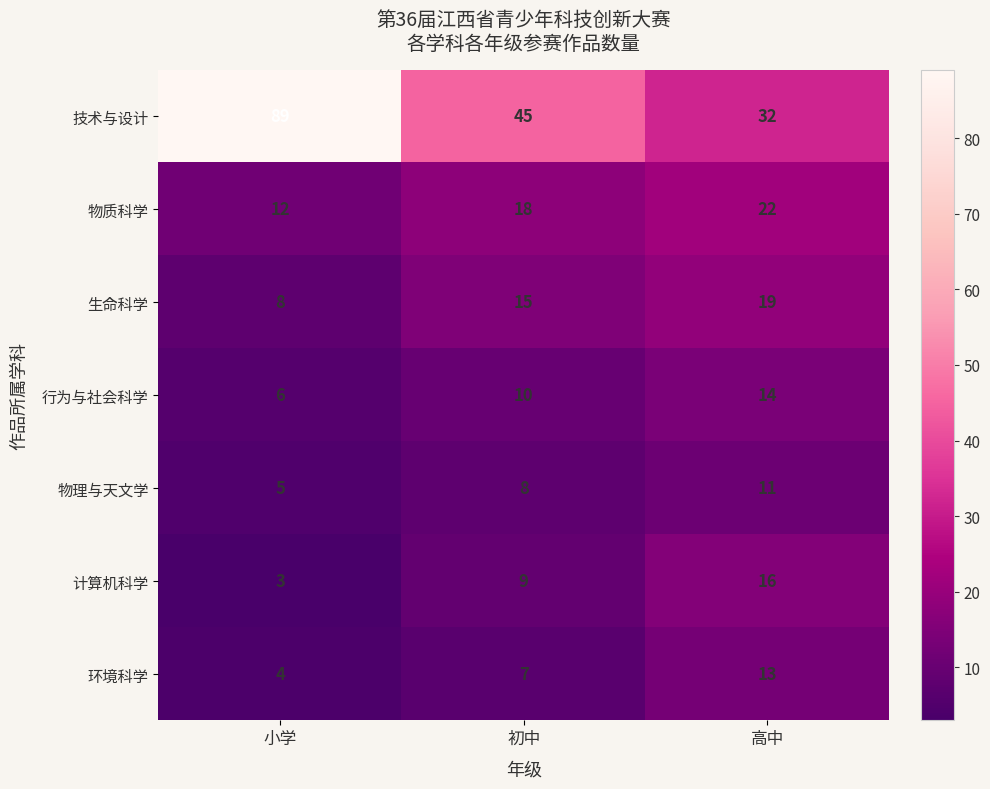

Reading left to right, list all the values displayed in this chart.

技术与设计: 89	45	32
物质科学: 12	18	22
生命科学: 8	15	19
行为与社会科学: 6	10	14
物理与天文学: 5	8	11
计算机科学: 3	9	16
环境科学: 4	7	13